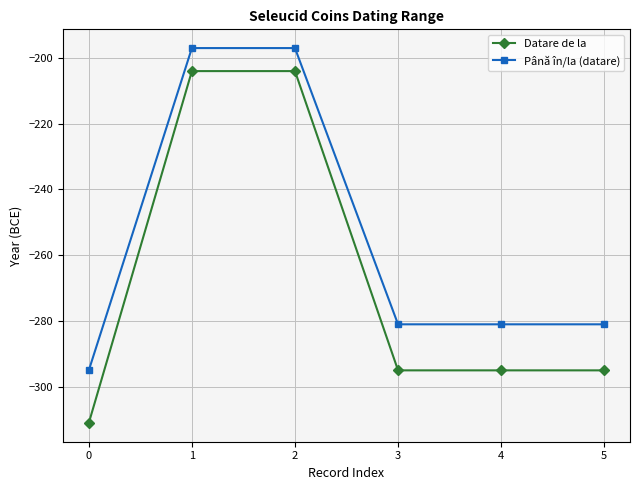

What is the value of the Până în/la (datare) point at the 1st from the left?

-295